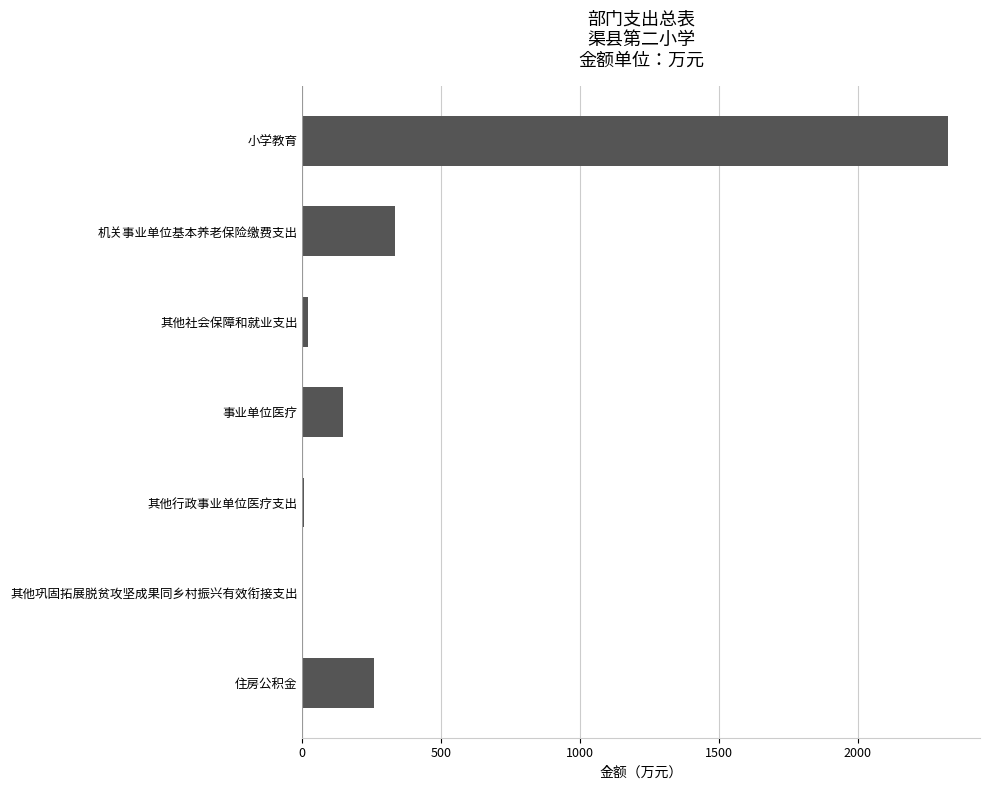

What is the greatest value displayed?

2324.0